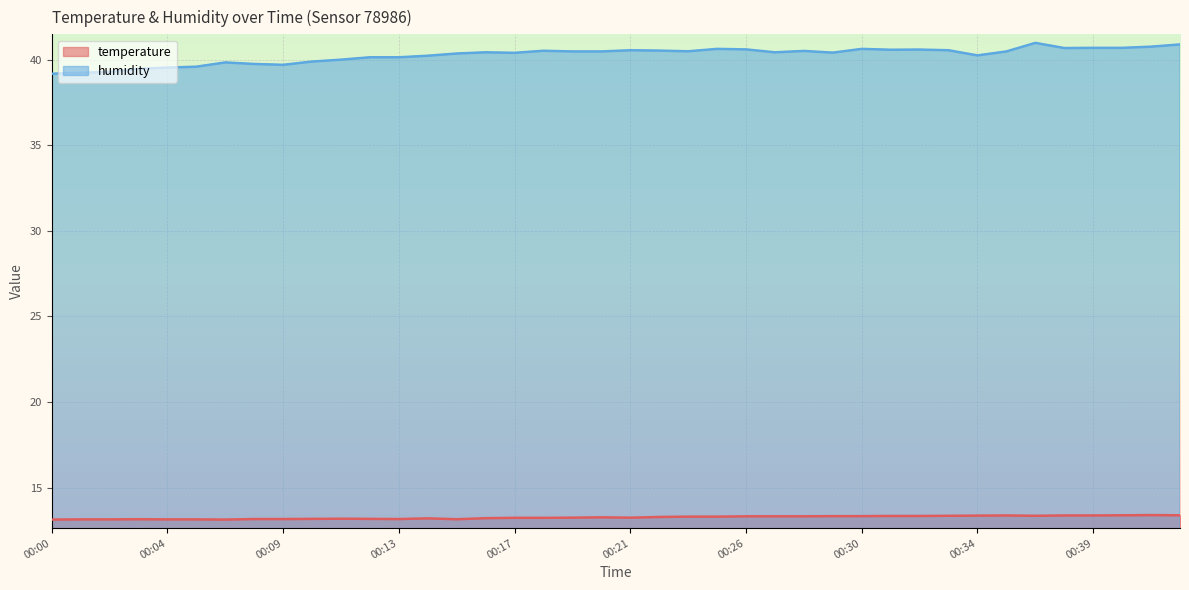

Where is the first local maximum for humidity?

00:06